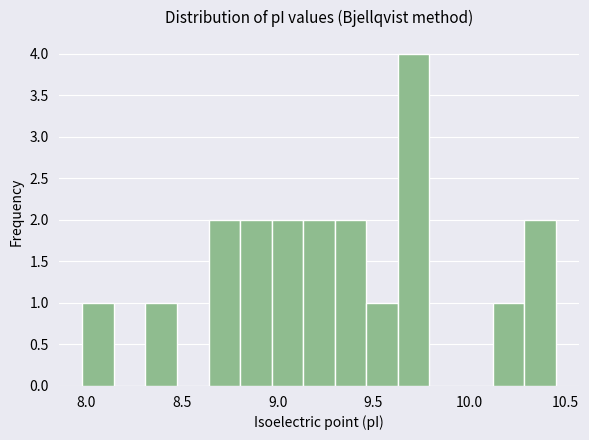

Read against the x-axis, roughly where is the centre of the tallest bar?

9.70